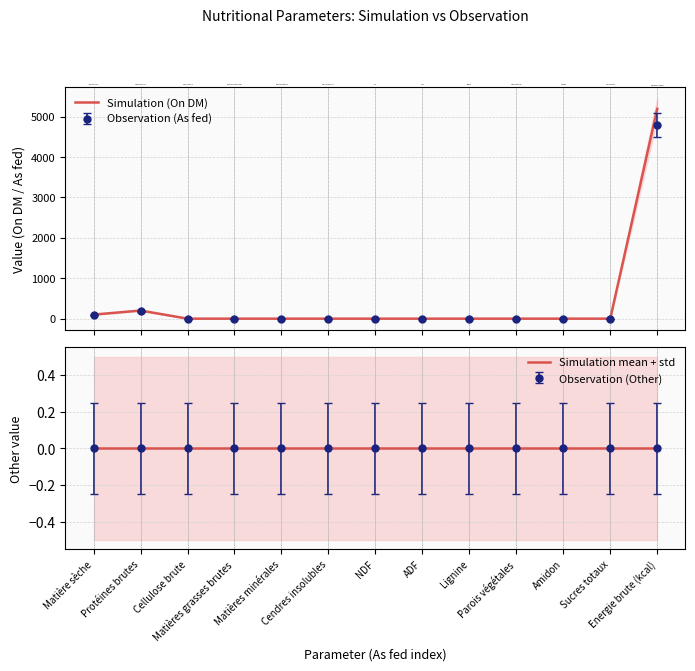

How many lines are shown in the chart?

2